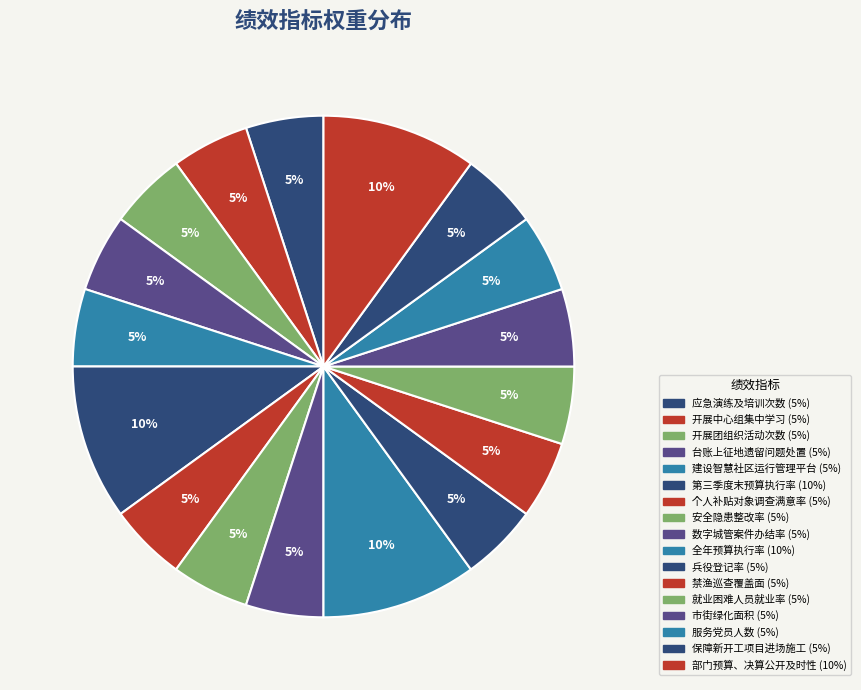

Is there a majority slice in this chart?

No